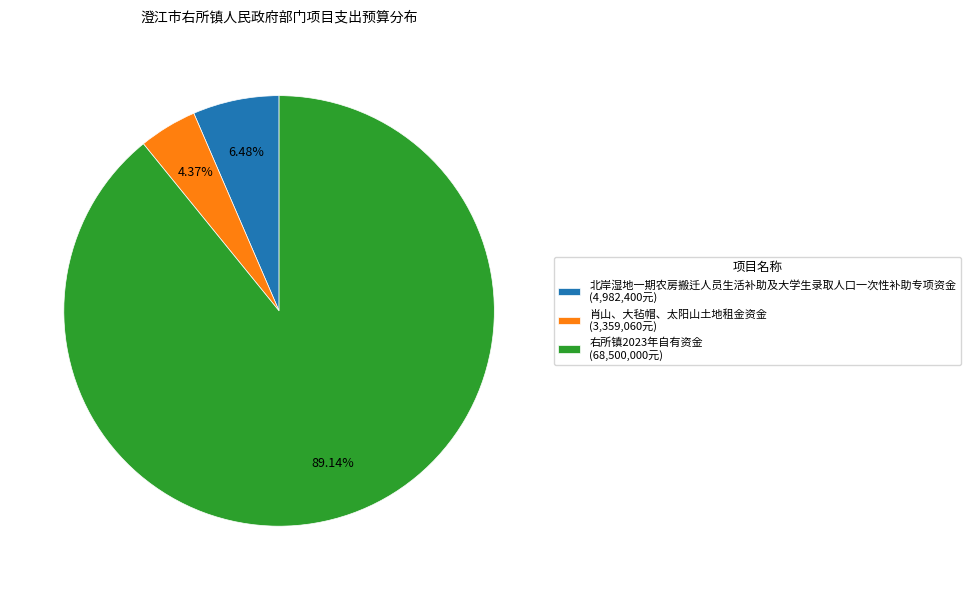

Is it true that 右所镇2023年自有资金 is 89% of the pie?

True